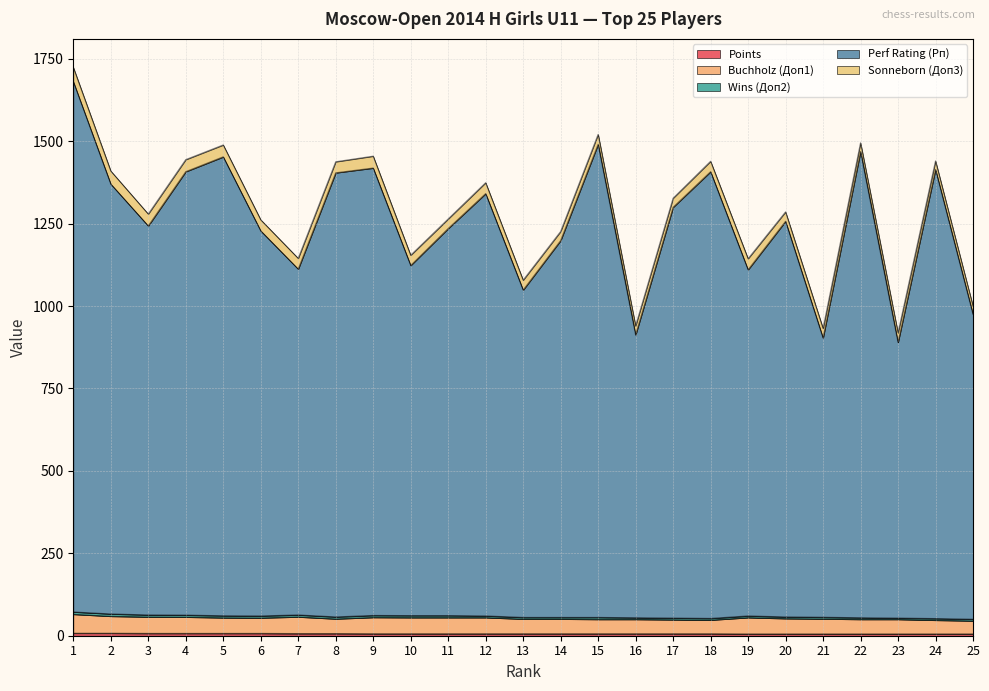

Is it true that Perf Rating (Рп) equals 2180.7 at 5?

False